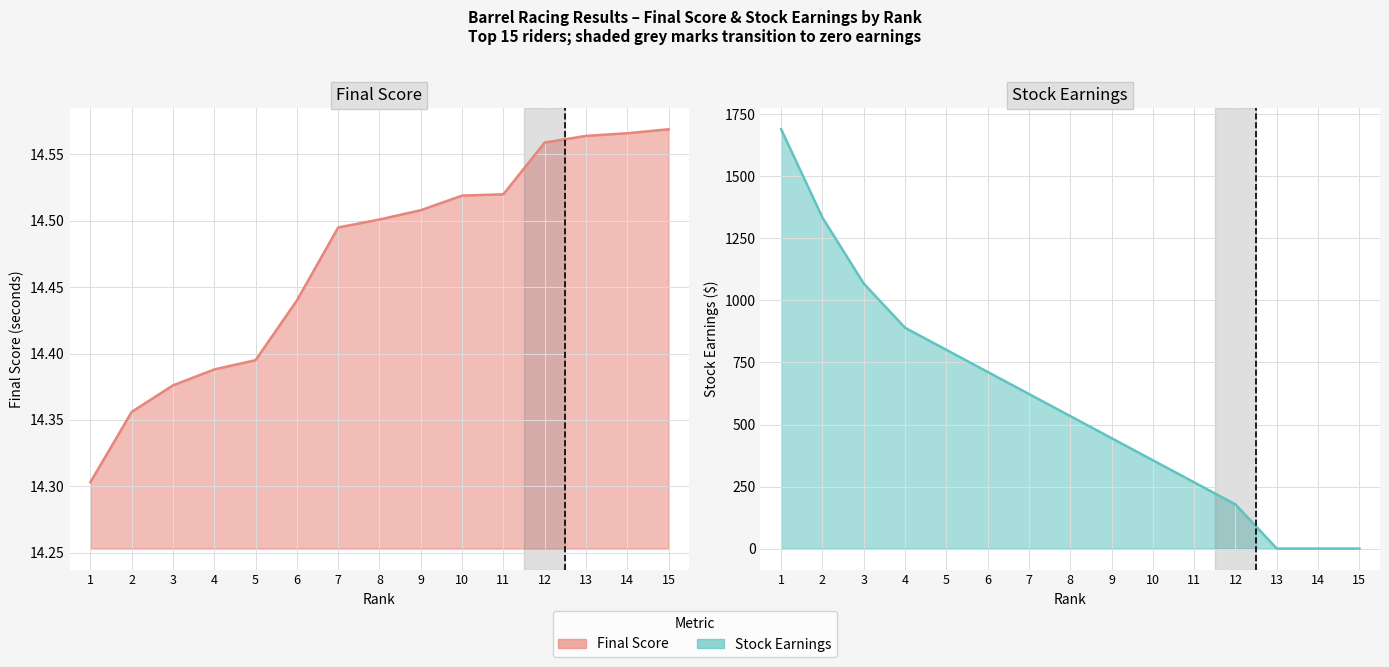

Rank the series by their average value, from lowest to highest.

Final Score, Stock Earnings